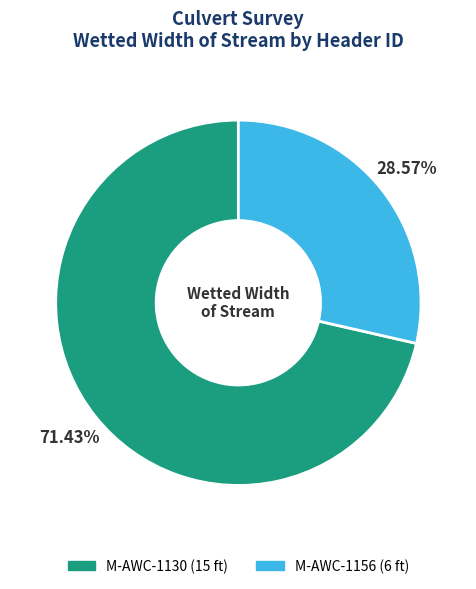

Which slice is the largest?

M-AWC-1130